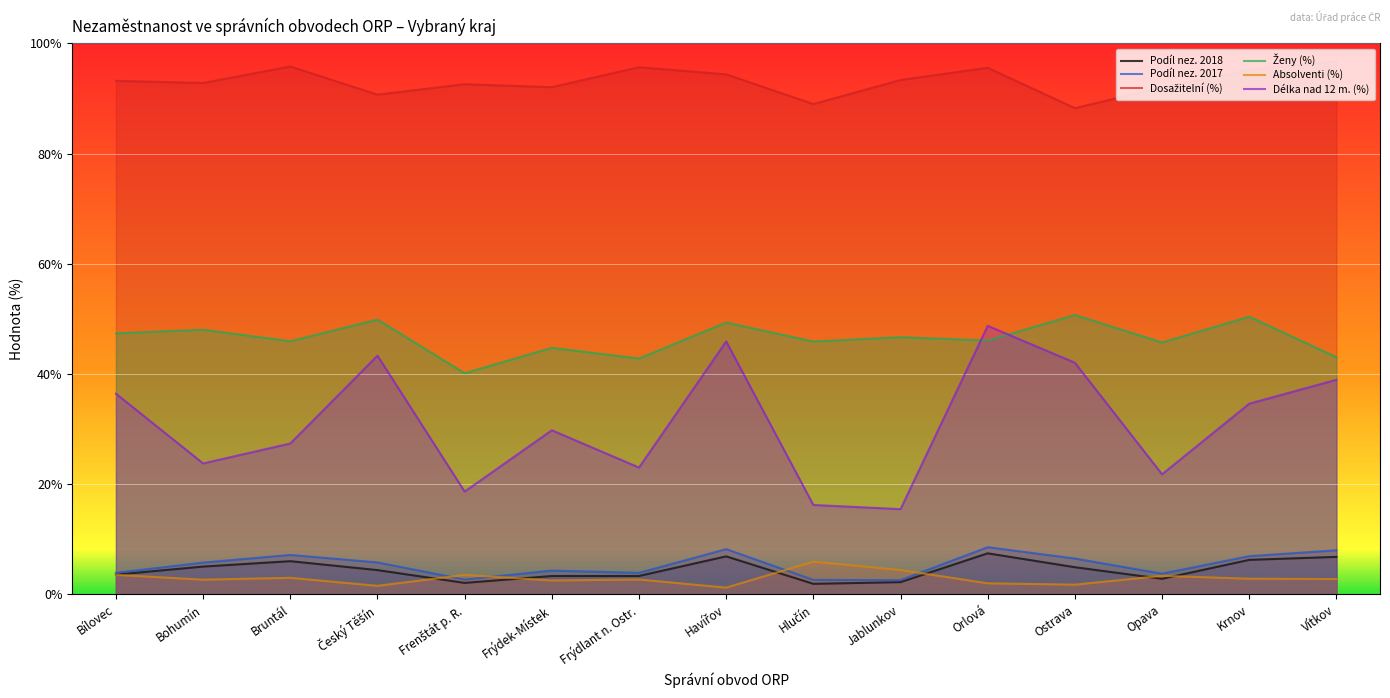

What position from the right is Krnov?

2